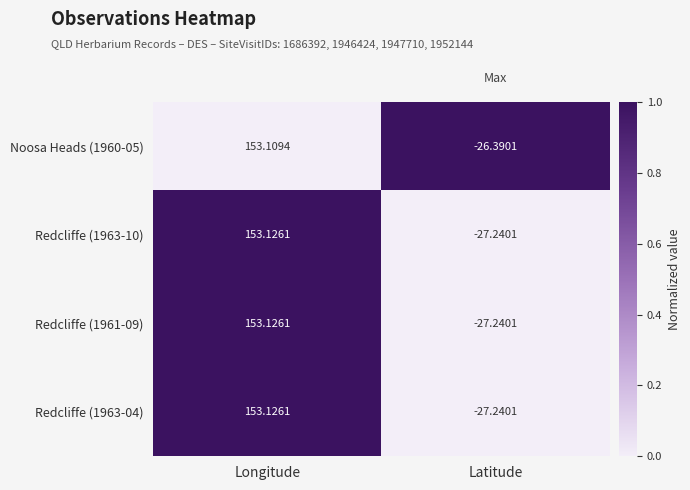

Rank the categories by Redcliffe (1961-09) value from lowest to highest.

Latitude, Longitude